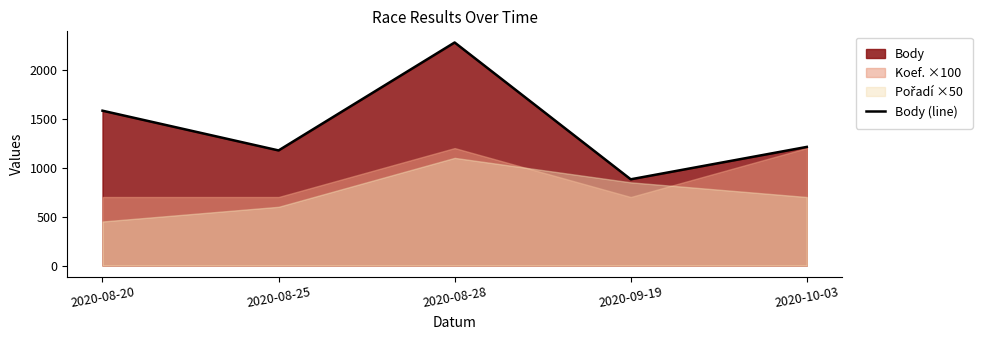

Rank the categories by value from highest to lowest.

2020-08-28, 2020-08-20, 2020-10-03, 2020-08-25, 2020-09-19